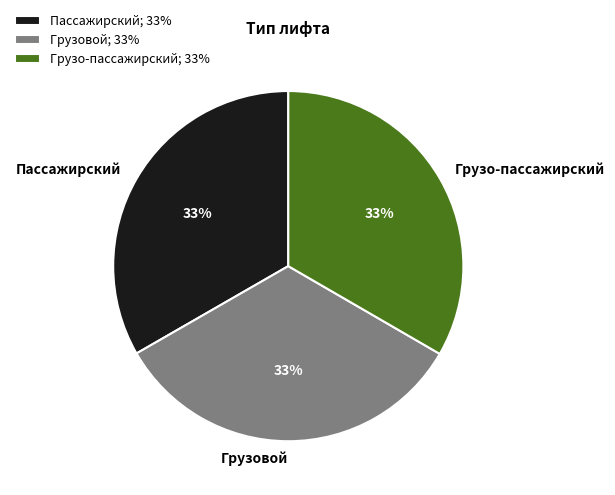

Combined, do Пассажирский and Грузовой account for over 50%?

Yes